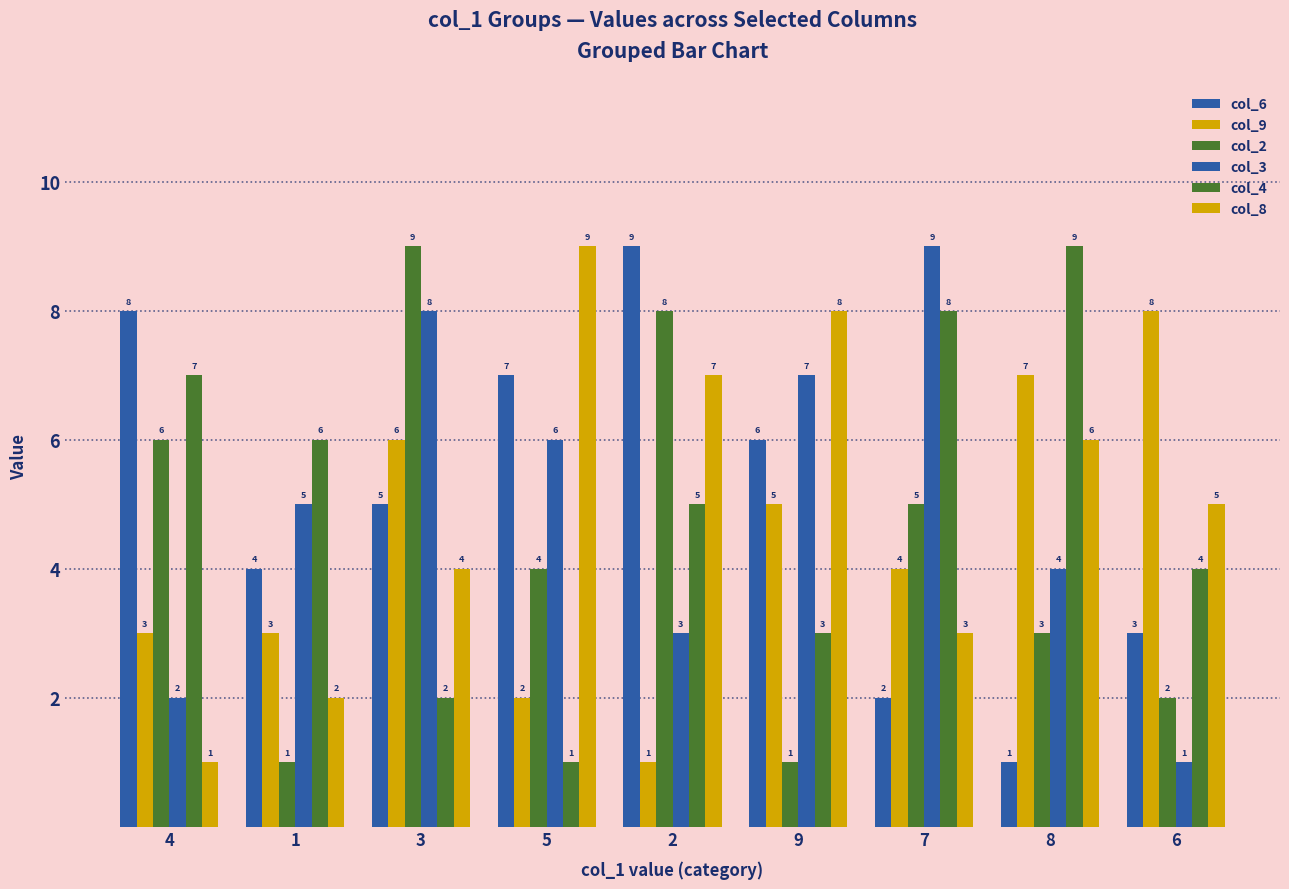

How many data points does each series have?

9